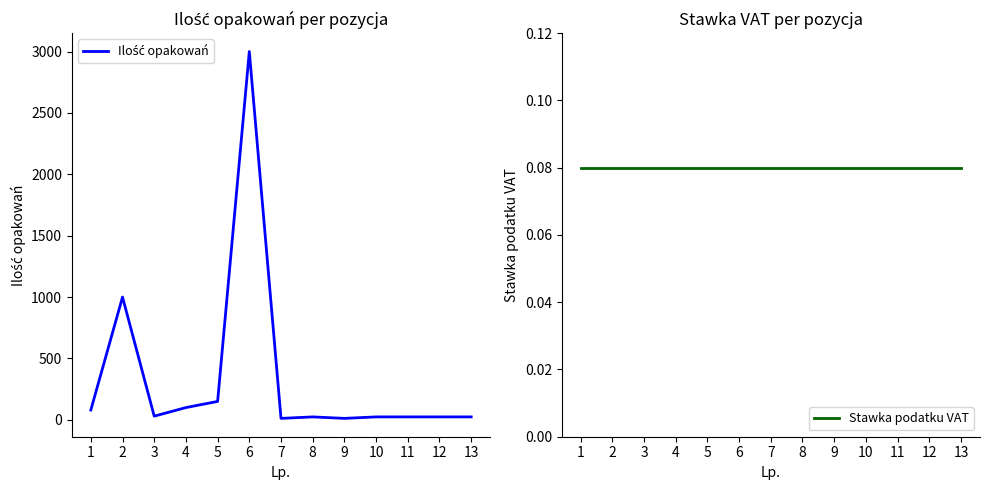

What is the average value of the Ilość opakowań series?

346.5